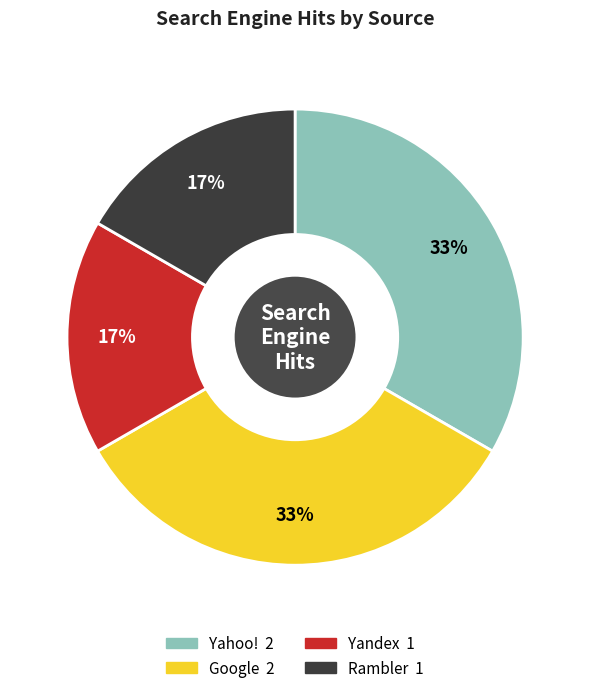

The Rambler slice represents 6% of the pie. True or false?

False